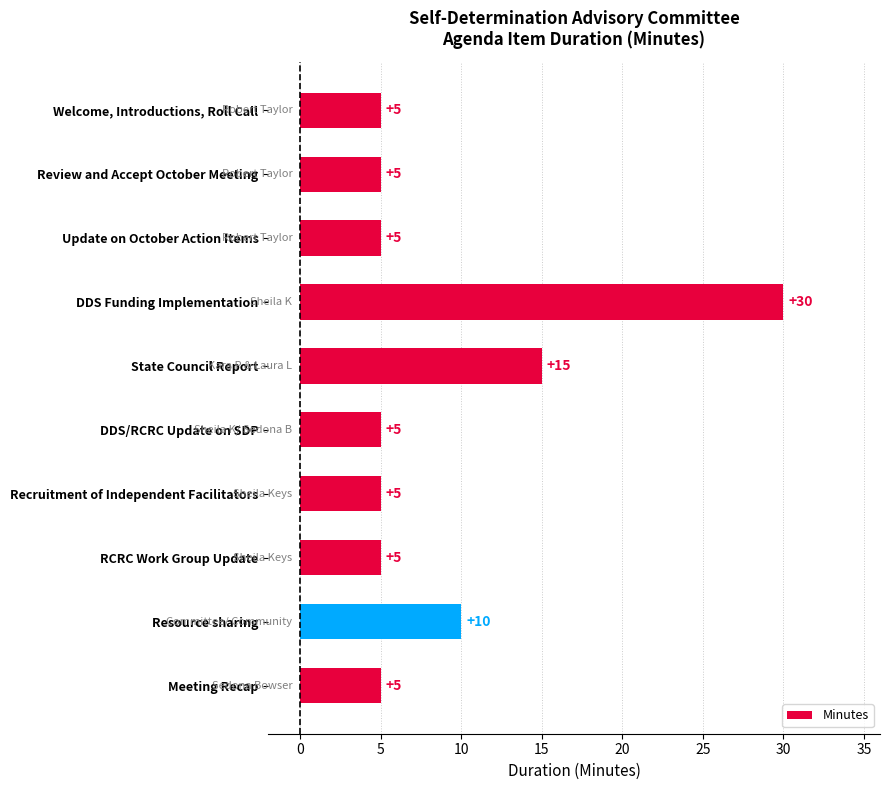

How many series are shown in this chart?

1